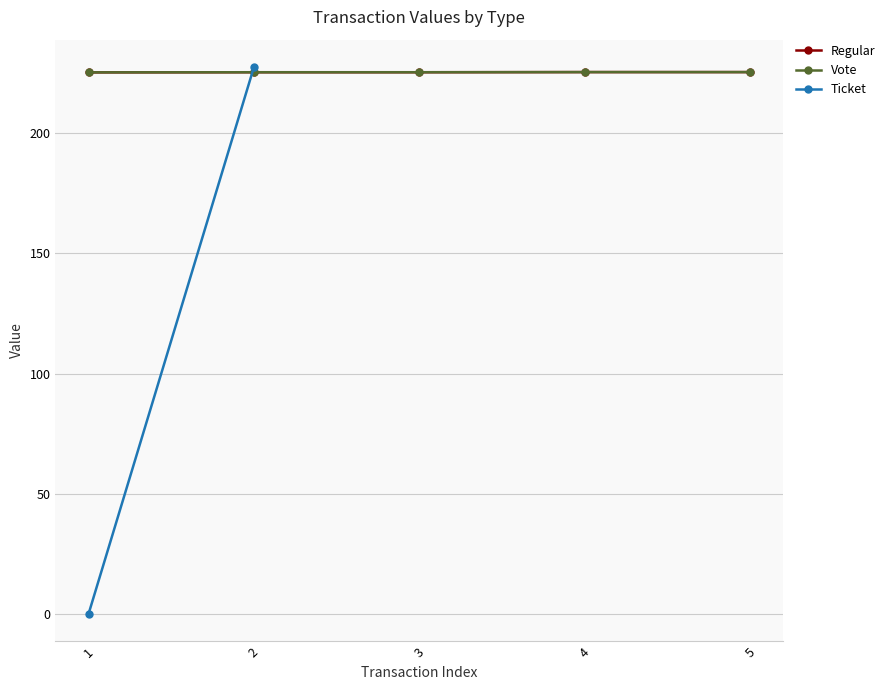

True or false: Regular and Vote intersect in this chart.

False